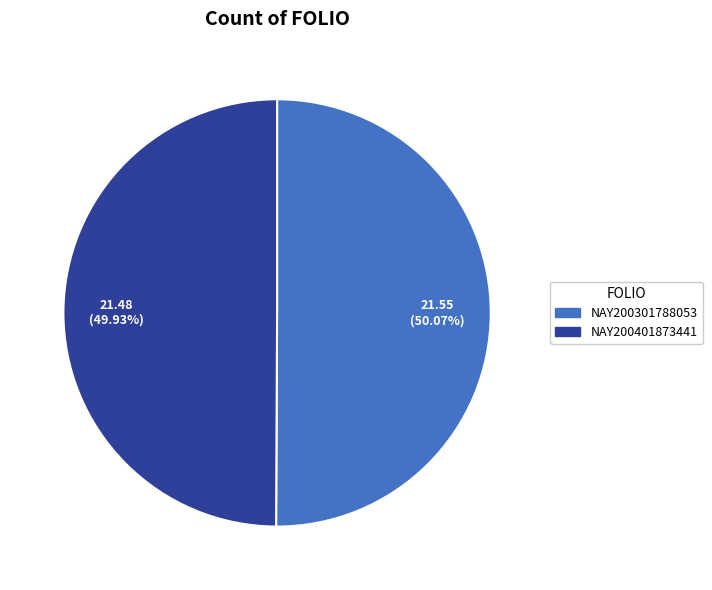

To the nearest percent, what percentage of the pie is NAY200301788053?

50%